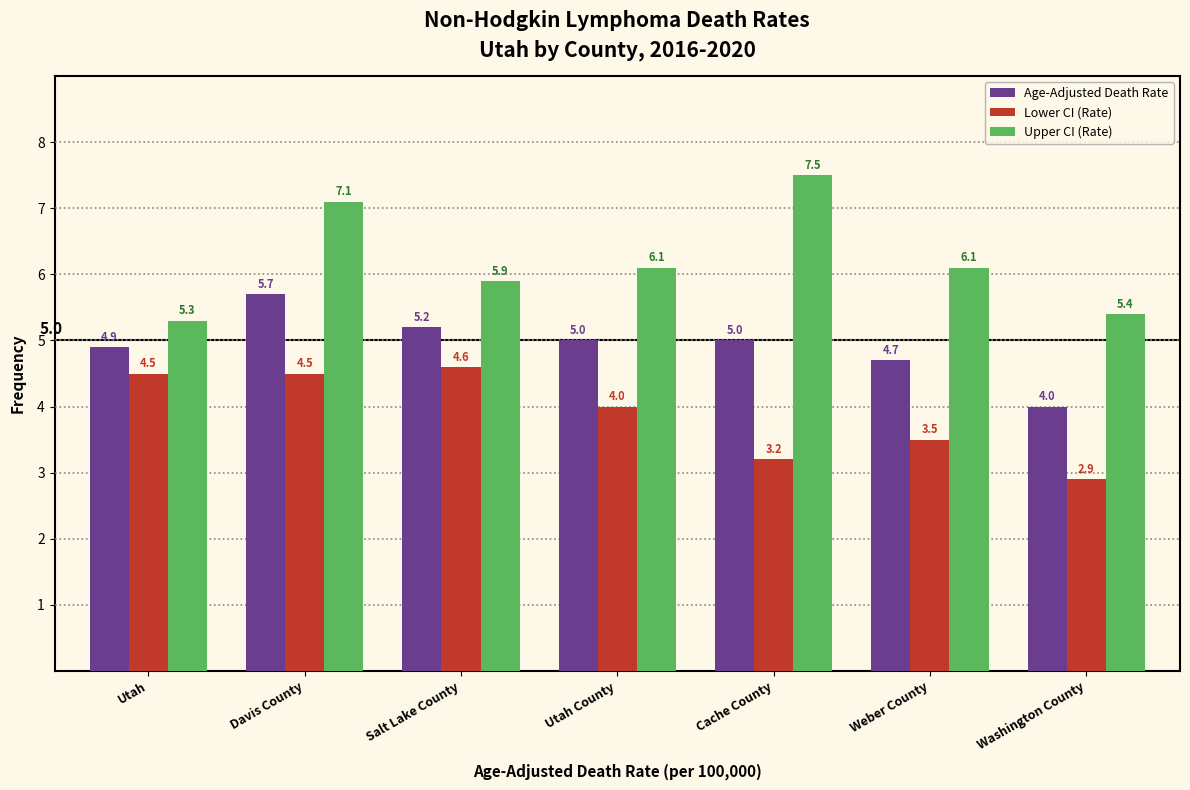

Reading left to right, extract all data points from this chart.

Age-Adjusted Death Rate: Utah=4.9	Davis County=5.7	Salt Lake County=5.2	Utah County=5.0	Cache County=5.0	Weber County=4.7	Washington County=4.0
Lower CI (Rate): Utah=4.5	Davis County=4.5	Salt Lake County=4.6	Utah County=4.0	Cache County=3.2	Weber County=3.5	Washington County=2.9
Upper CI (Rate): Utah=5.3	Davis County=7.1	Salt Lake County=5.9	Utah County=6.1	Cache County=7.5	Weber County=6.1	Washington County=5.4